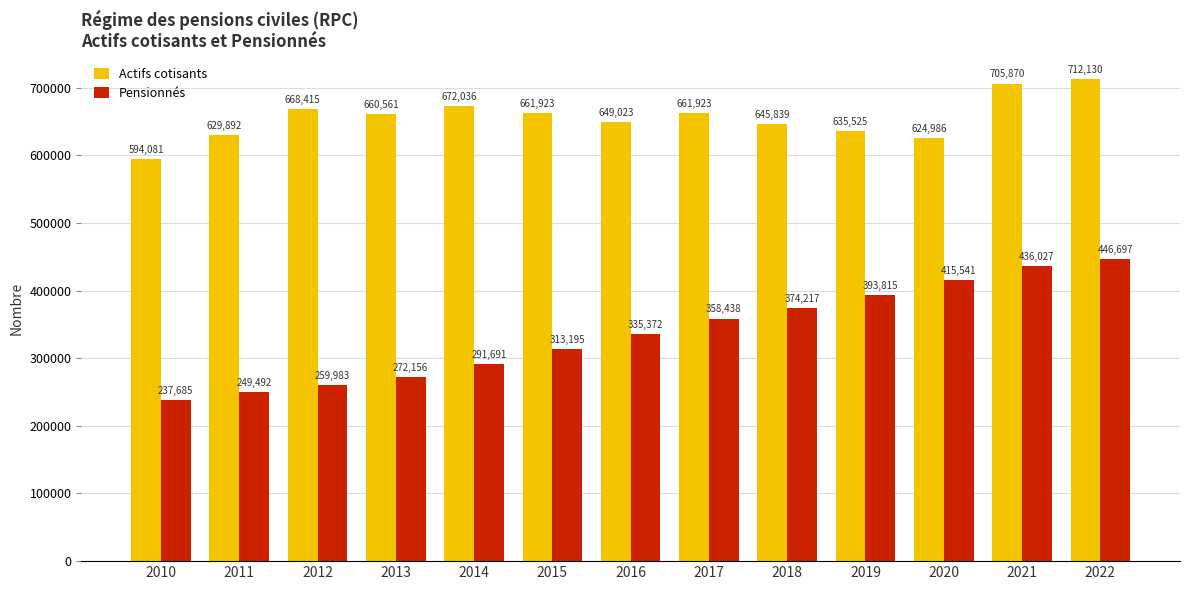

List the series in order of their peak value, lowest first.

Pensionnés, Actifs cotisants